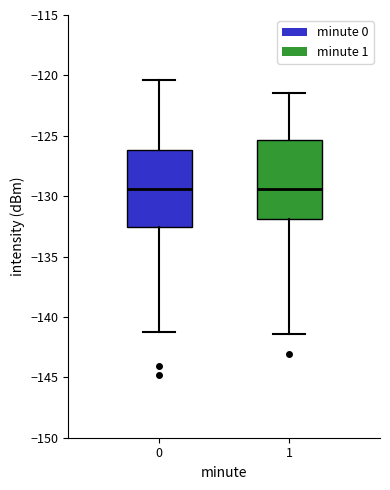

Reading left to right, read every box against the y-axis: the position of its median line, the range the box covers, and the ends of its whiskers. The values are not printed on the chart, so give them approximately, as read against the axis.

0: median -129.5, box -132.5 to -126.0, whiskers -141.5 to -120.5
1: median -129.5, box -132.0 to -125.5, whiskers -141.5 to -121.5